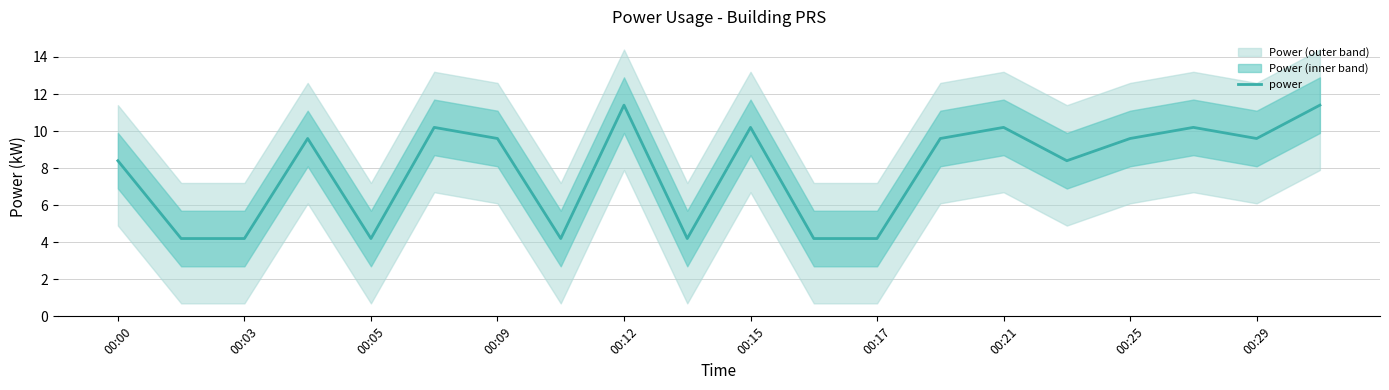

The power series shows 5.8 at 00:05. True or false?

False